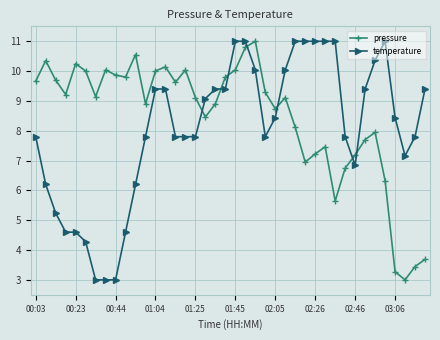

What is the difference between the maximum and second lowest values in the pressure series?

7.7